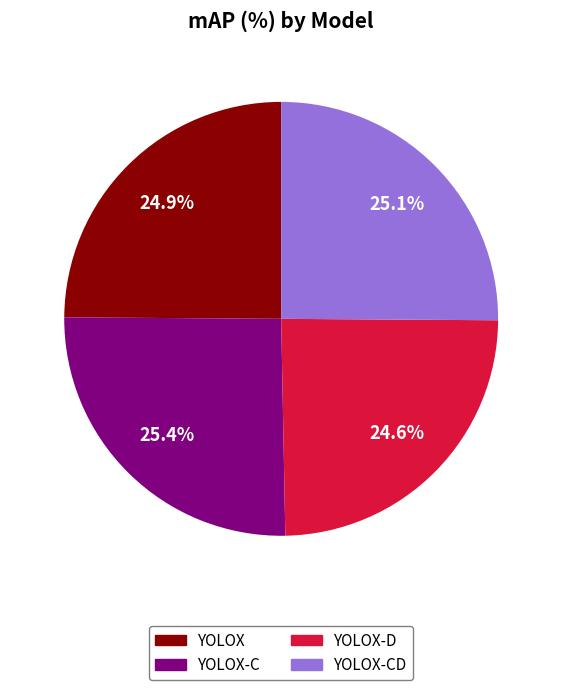

How many segments does this pie chart have?

4